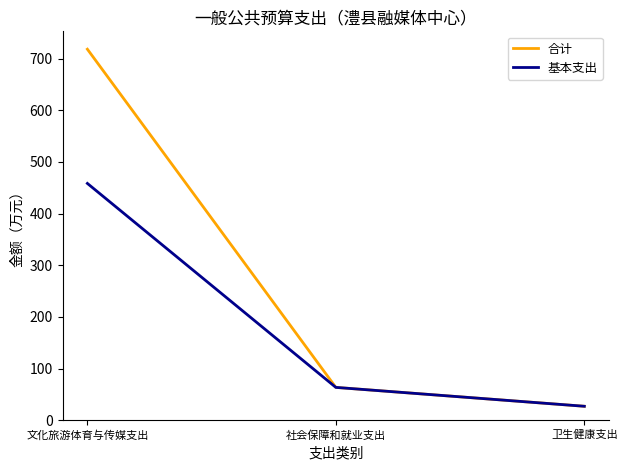

Is this an area chart (filled region under the line)?

No